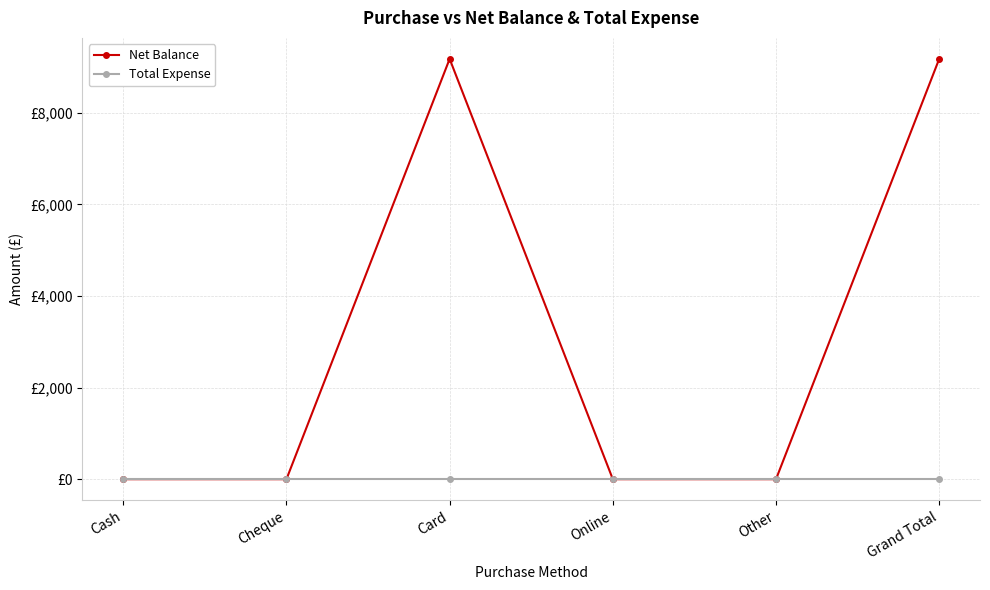

Is this an area chart (filled region under the line)?

No